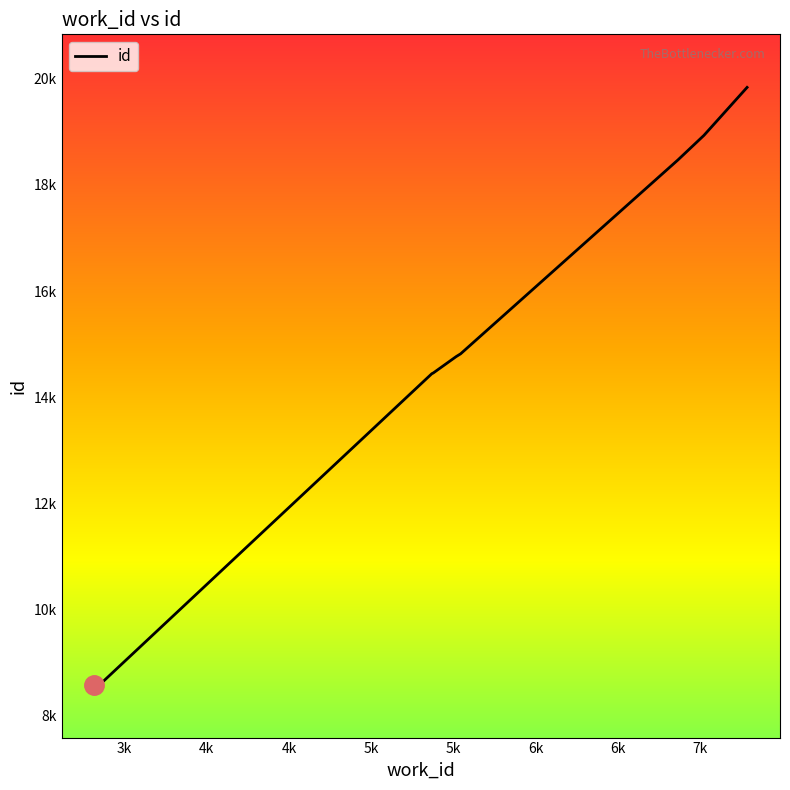

Rank the categories by value from highest to lowest.

7283, 7021, 6863, 5543, 5516, 5376, 5374, 5368, 3374, 3319